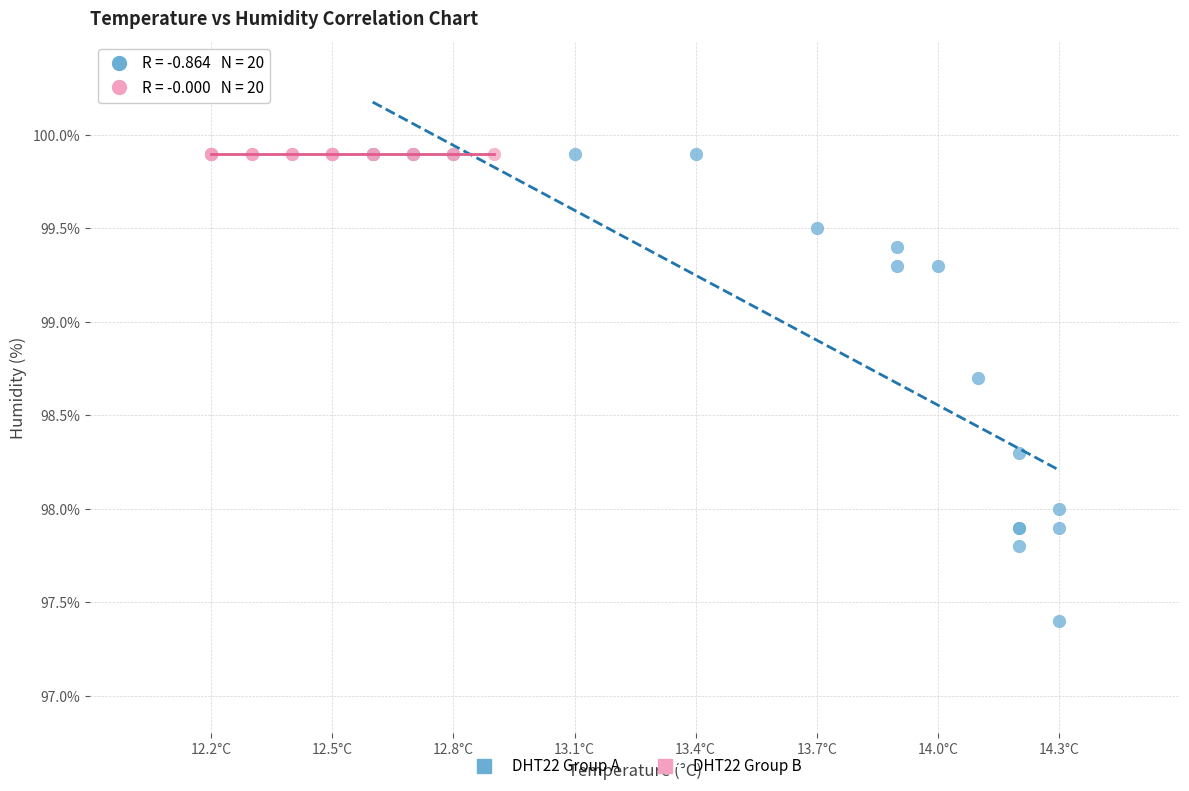

What are all the series names shown in the legend?

DHT22 Group A, DHT22 Group B